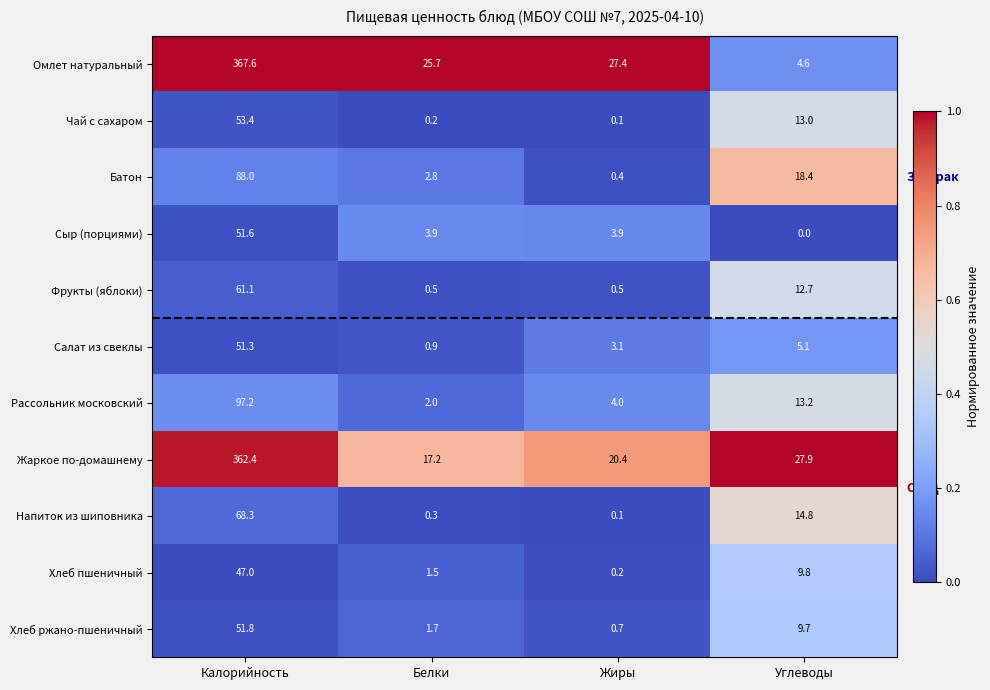

Rank the series at Углеводы from lowest to highest value.

Сыр (порциями), Омлет натуральный, Салат из свеклы, Хлеб ржано-пшеничный, Хлеб пшеничный, Фрукты (яблоки), Чай с сахаром, Рассольник московский, Напиток из шиповника, Батон, Жаркое по-домашнему